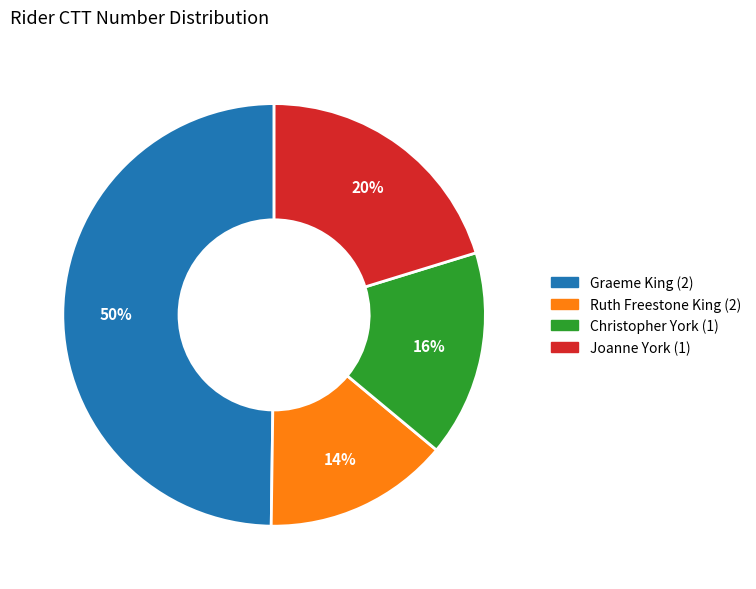

Which slice is the smallest?

Ruth Freestone King (2)